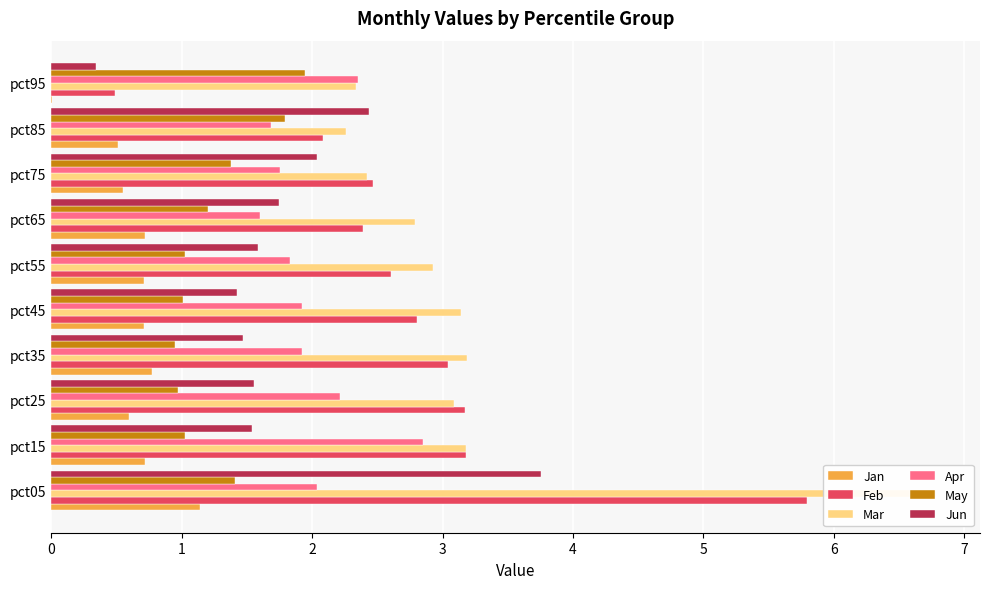

Is it true that Mar equals 3.7 at pct65?

False